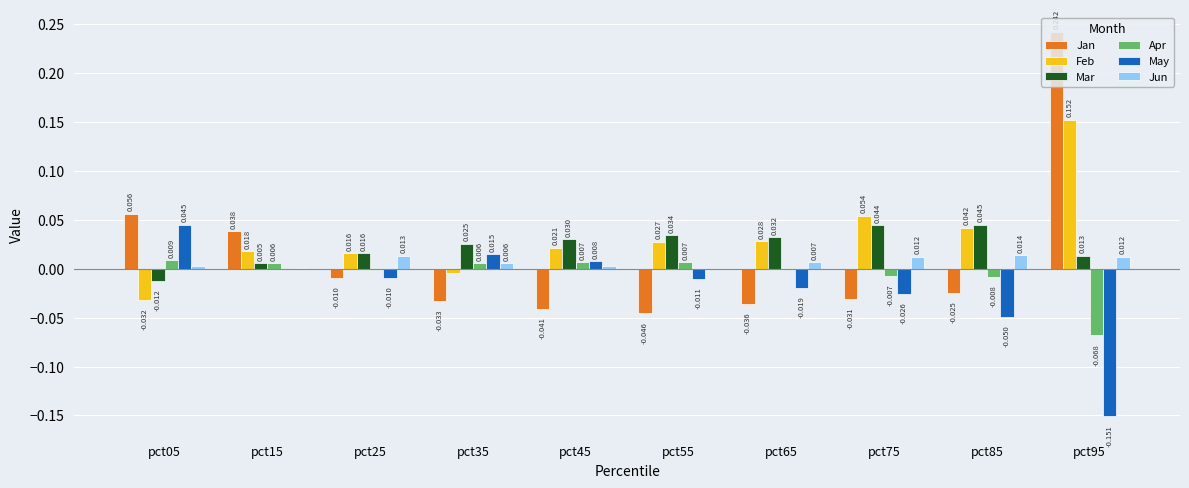

Where is Mar nearest to the value 0?

pct15